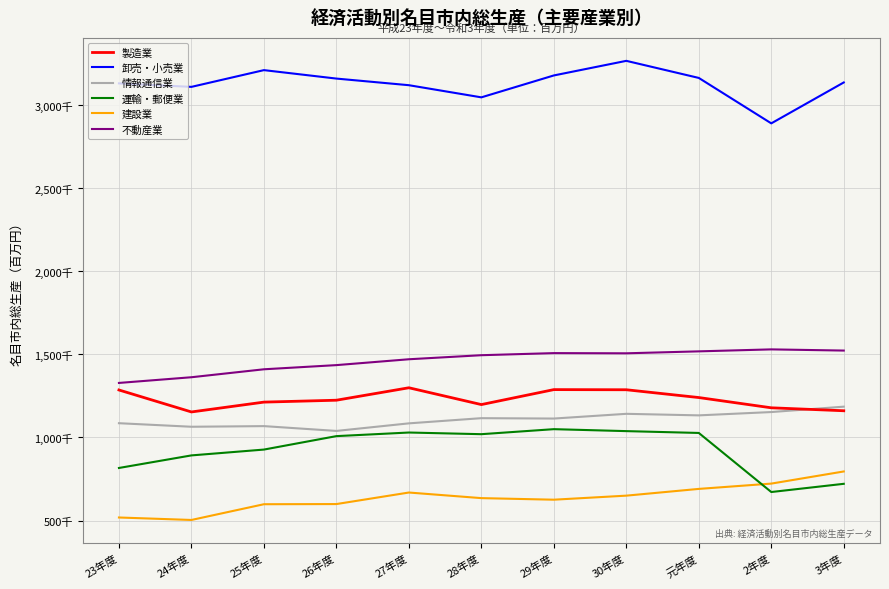

True or false: 建設業 and 不動産業 intersect in this chart.

False